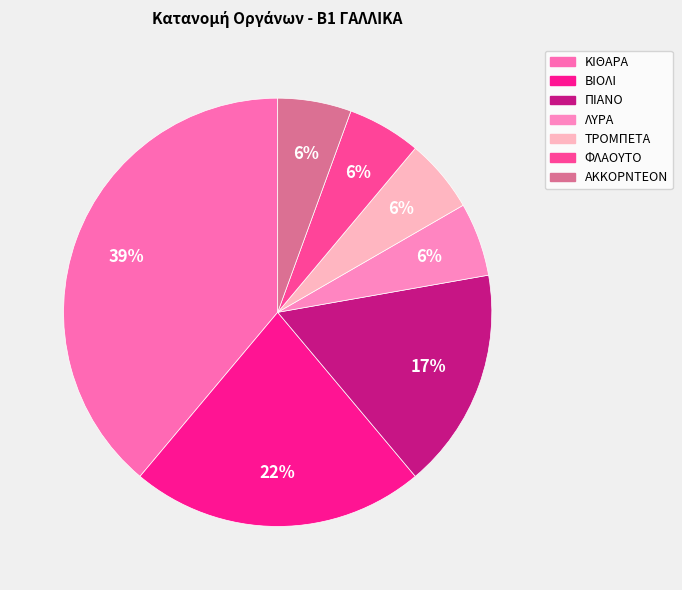

How many segments does this pie chart have?

7